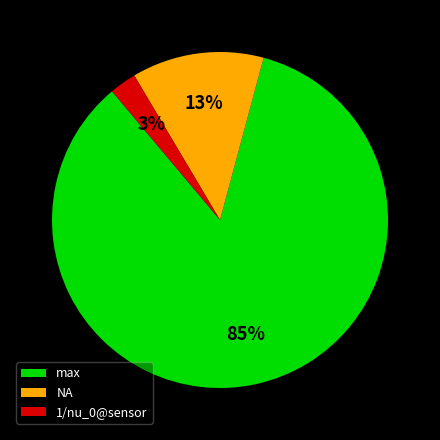

Is it true that 1/nu_0@sensor is 3% of the pie?

True